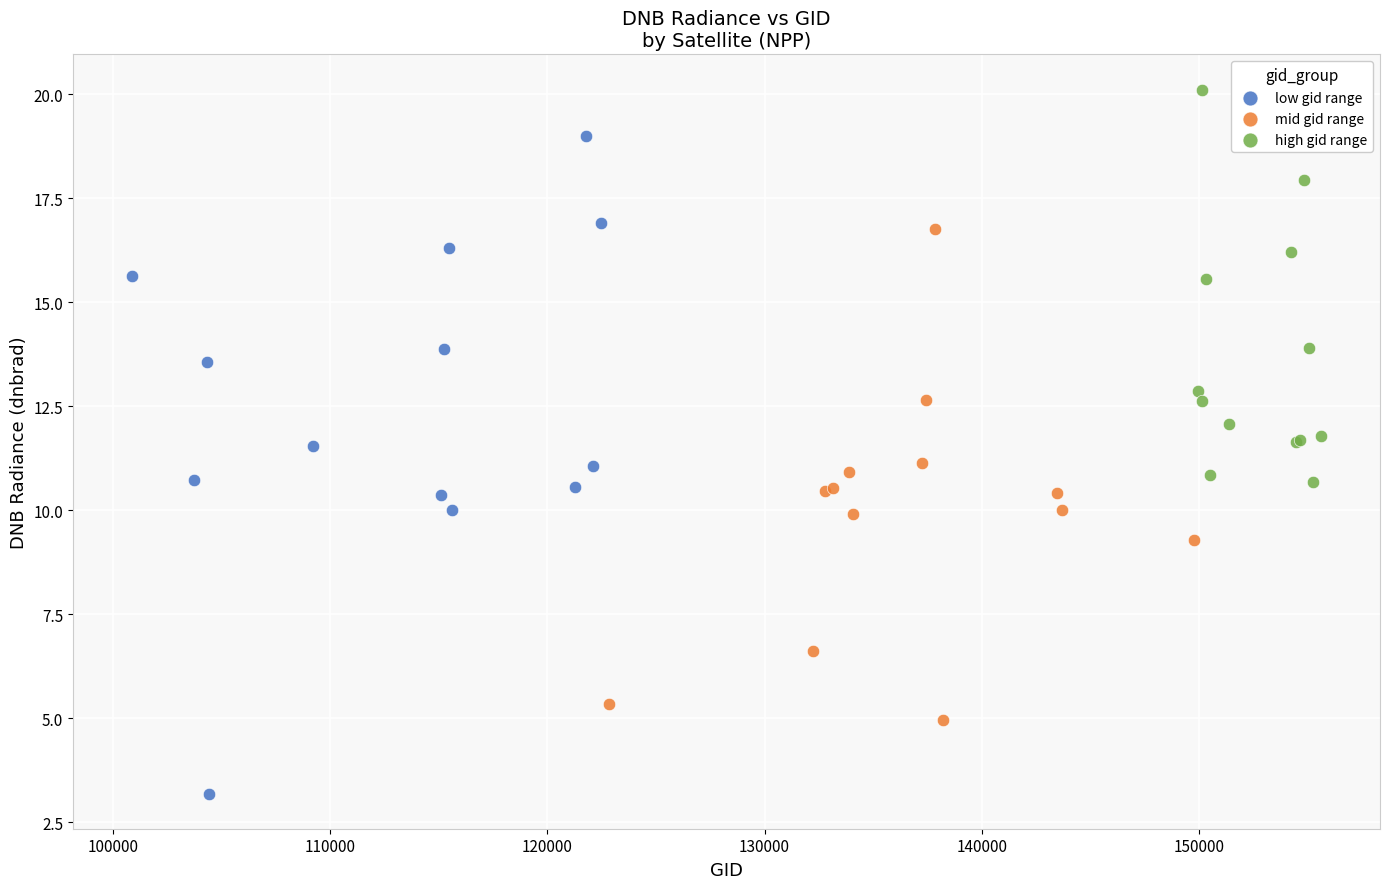

Which series reaches the minimum Y coordinate?

low gid range